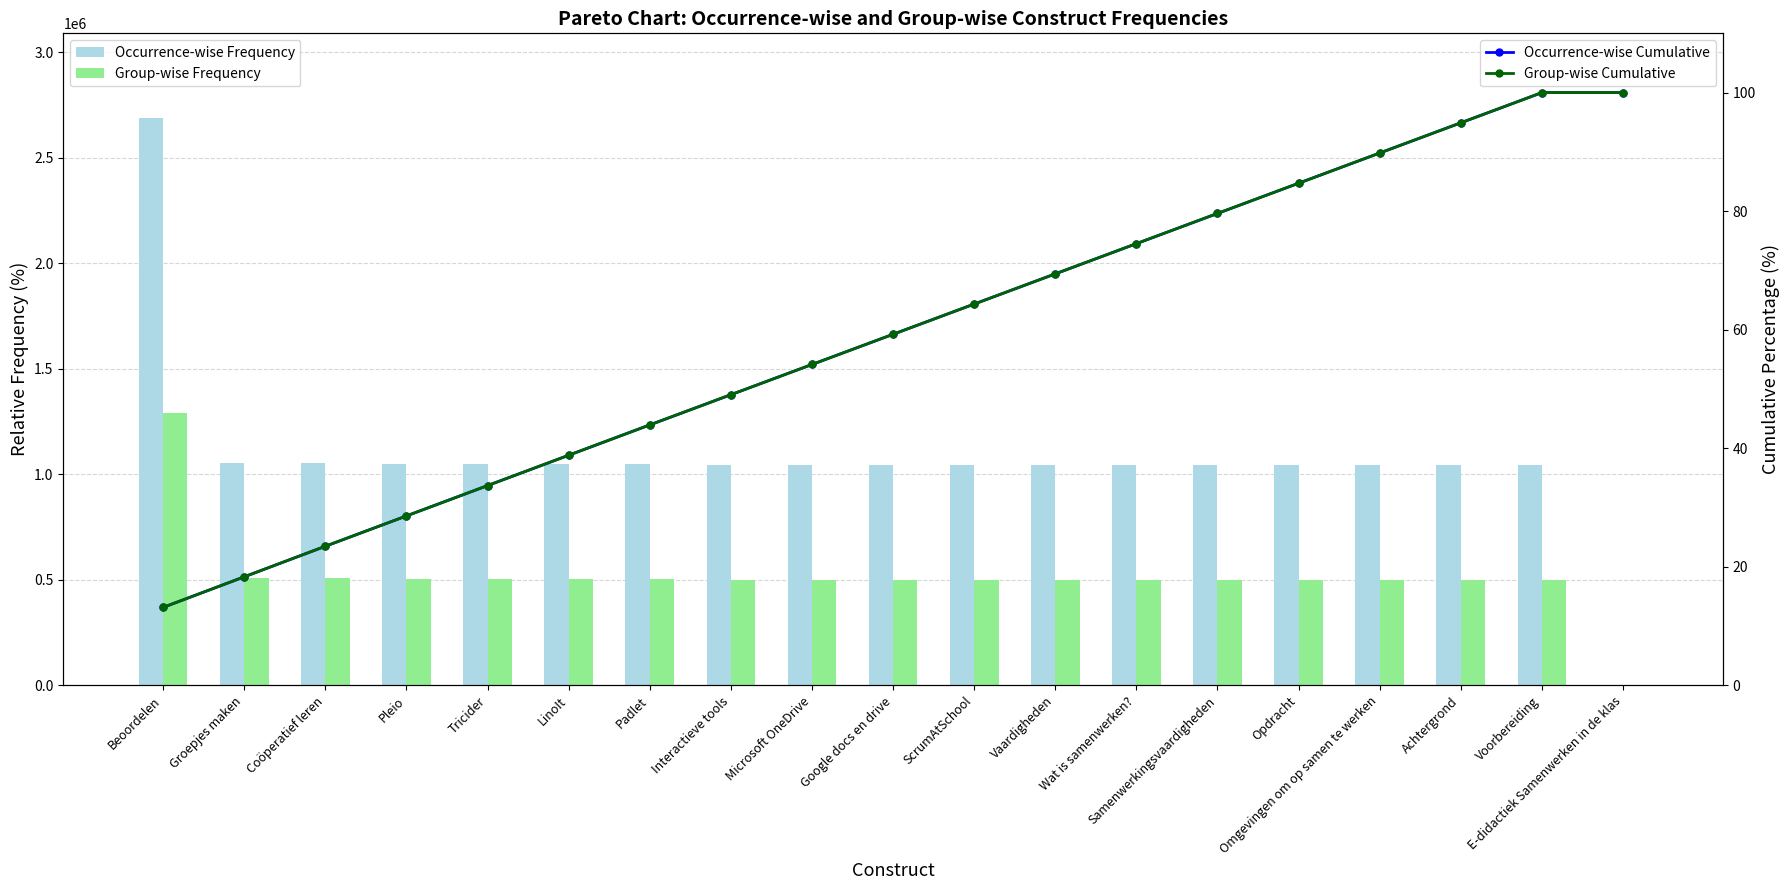

Which series has the largest total across all categories?

Occurrence-wise Frequency